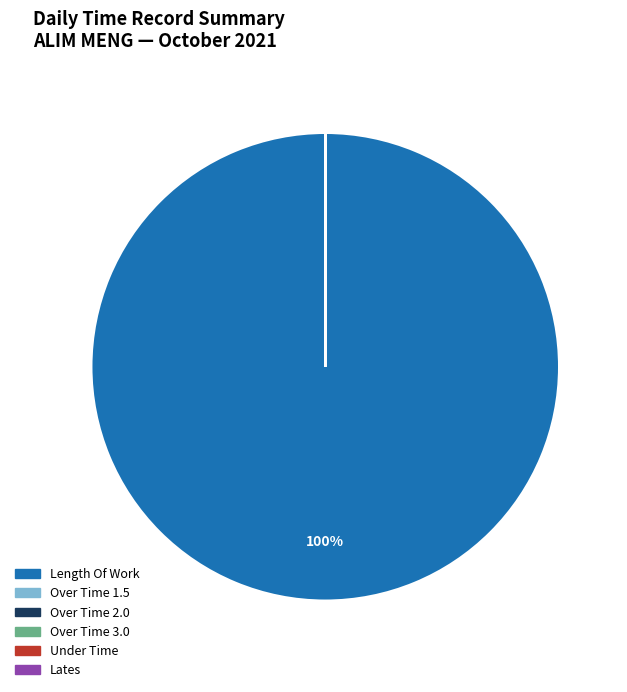

To the nearest percent, what is the average slice percentage?

17%